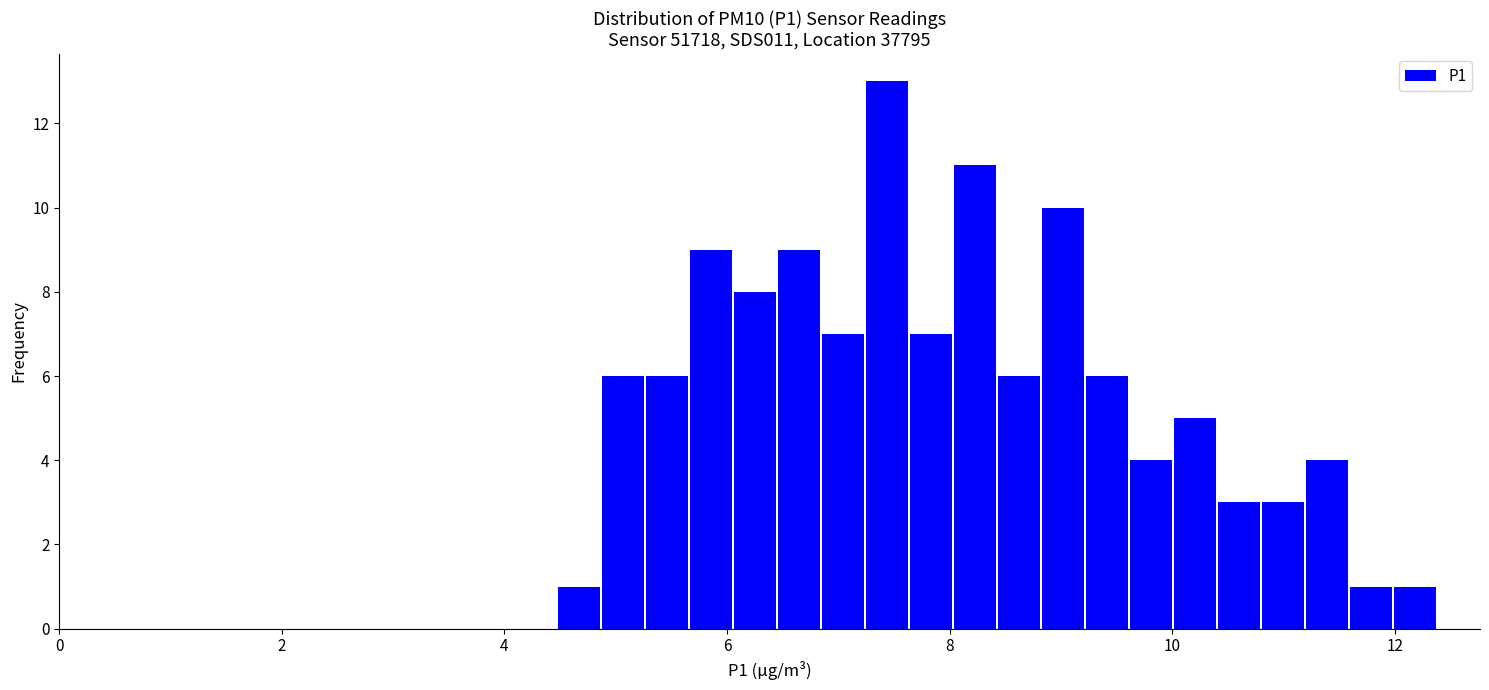

Around what value on the x-axis is the tallest bar? Give the approximate position of its centre, as read against the axis.

7.4